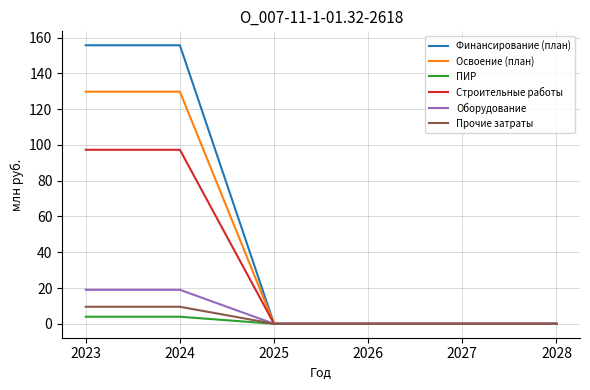

Which series has the largest range (max minus min)?

Финансирование (план)